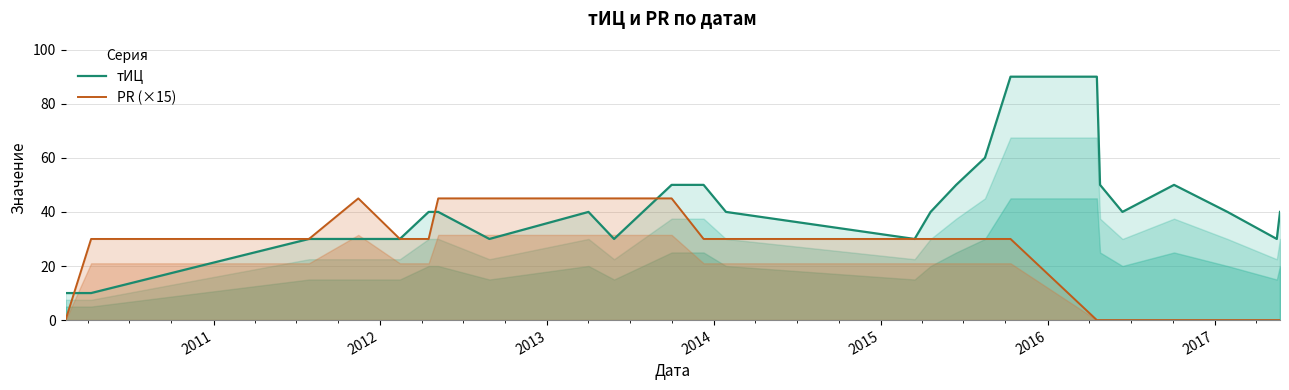

What is the highest value of the PR (×15) series?

45